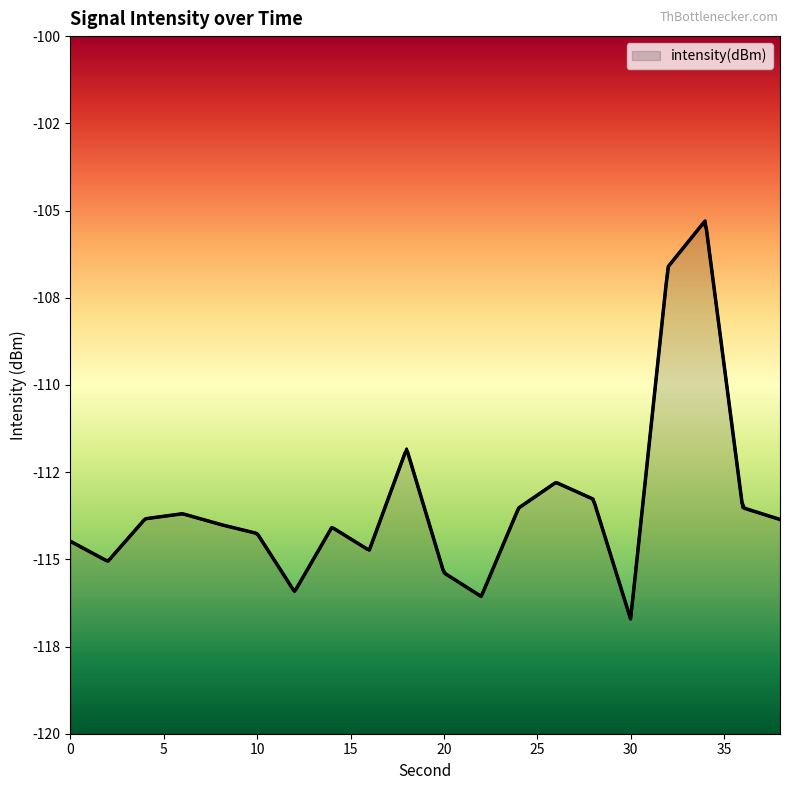

What is the difference between the values at 38 and 12?

2.1